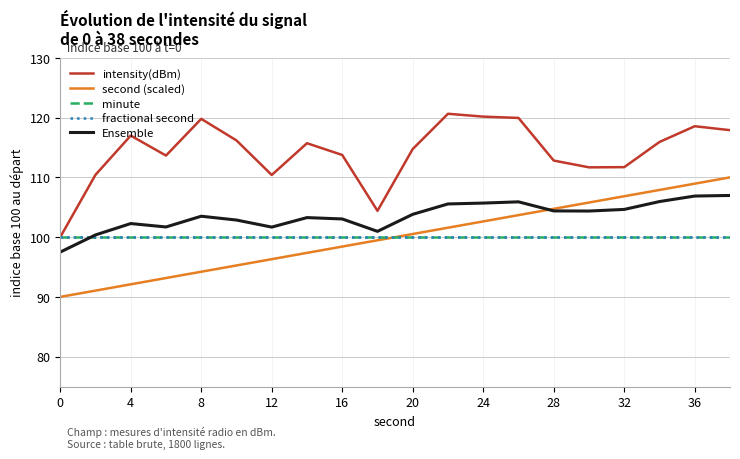

What is the value of the Ensemble point at the 7th from the left?

101.7